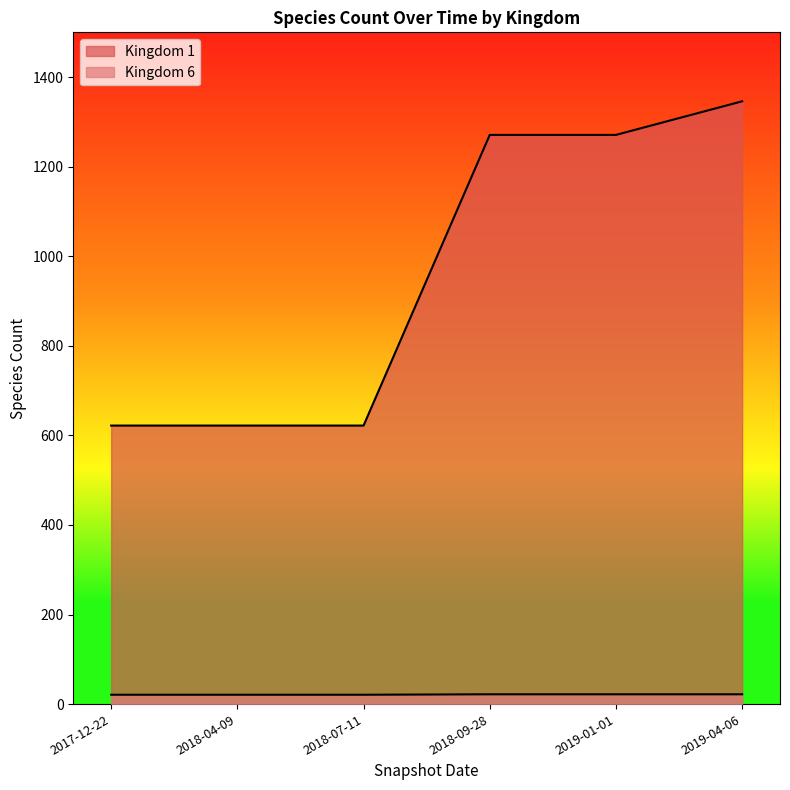

True or false: Kingdom 6 and Kingdom 1 cross at least once.

False